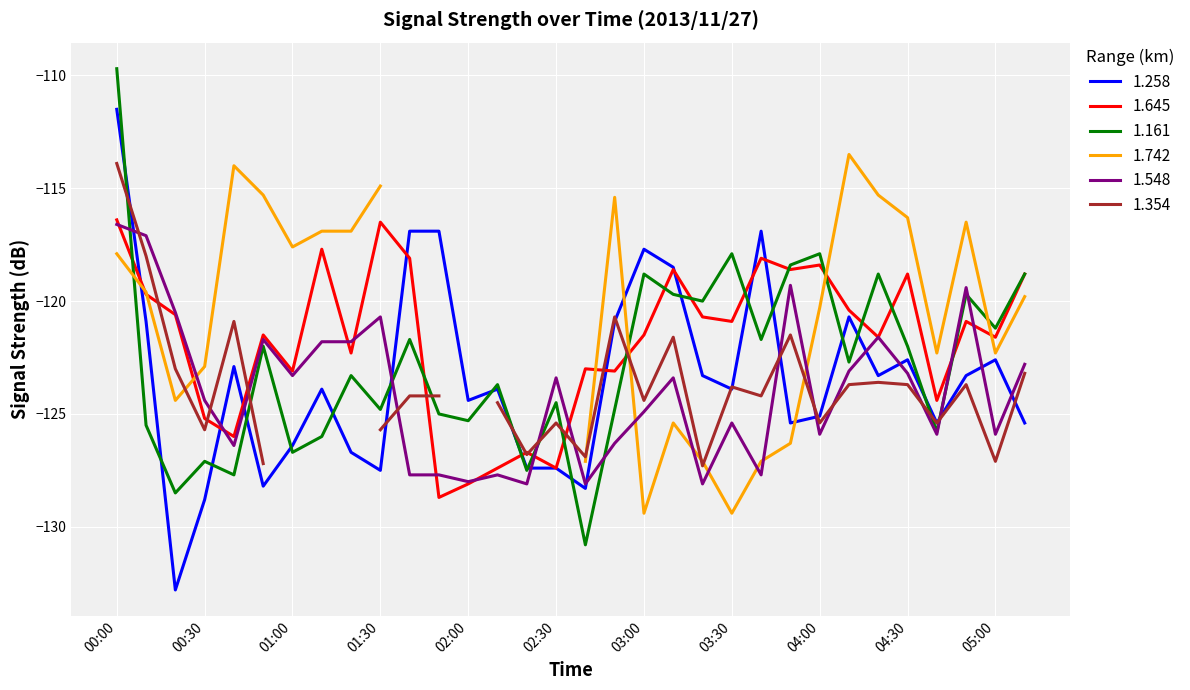

Is it true that 1.548 equals -58.2 at 01:30?

False